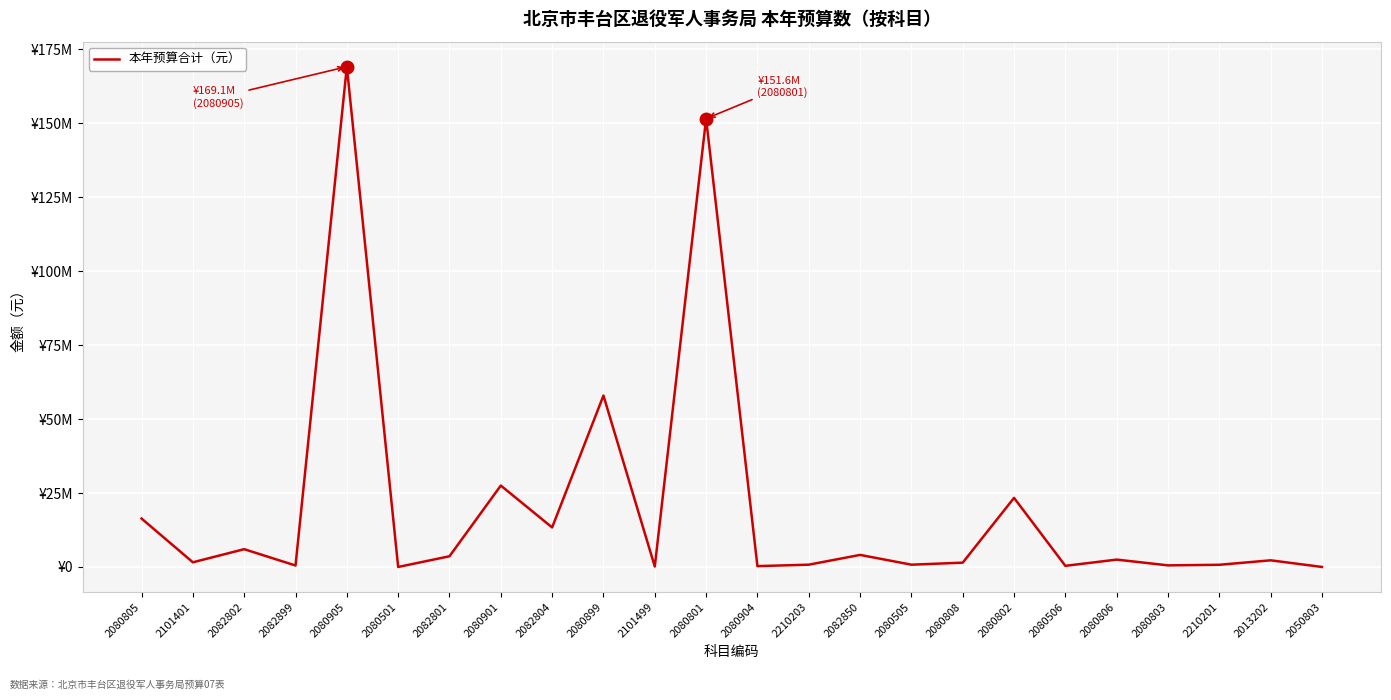

Does the chart have visible grid lines?

Yes